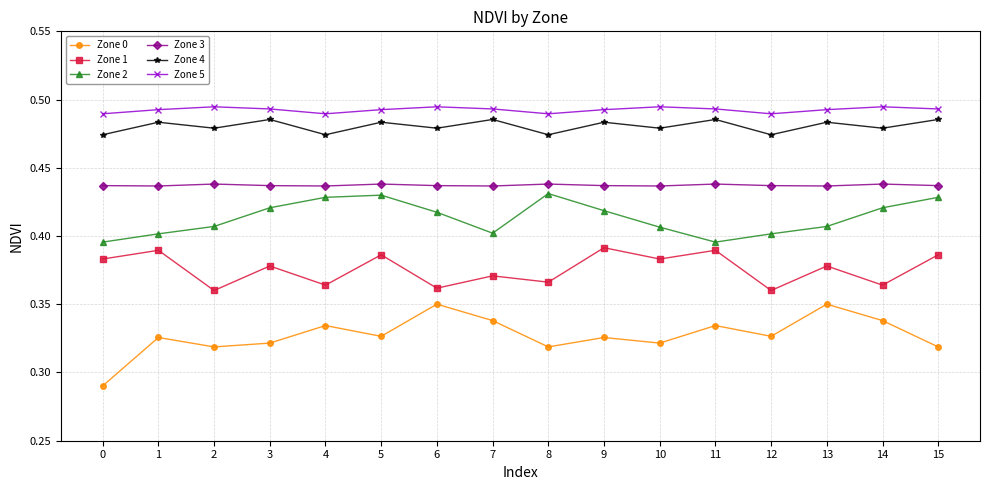

How many interior local peaks does the Zone 2 series have?

2